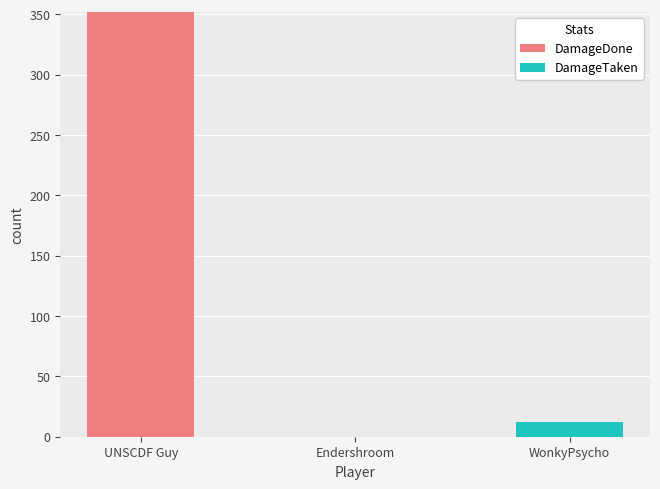

At which category is the sum across all series the highest?

UNSCDF Guy